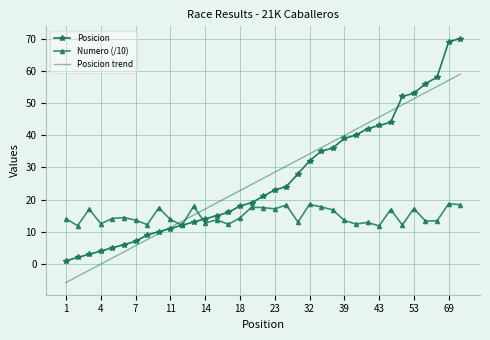

What is the maximum value for Posicion trend?

58.9